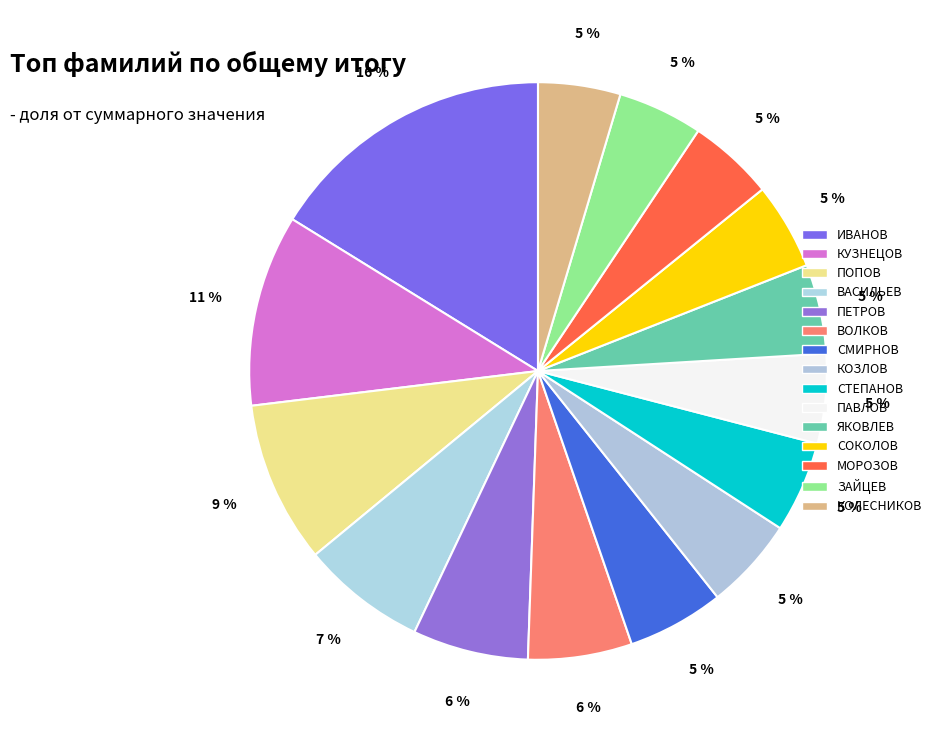

Rank the categories by value from highest to lowest.

ИВАНОВ, КУЗНЕЦОВ, ПОПОВ, ВАСИЛЬЕВ, ПЕТРОВ, ВОЛКОВ, СМИРНОВ, КОЗЛОВ, СТЕПАНОВ, ПАВЛОВ, ЯКОВЛЕВ, СОКОЛОВ, МОРОЗОВ, ЗАЙЦЕВ, КОЛЕСНИКОВ